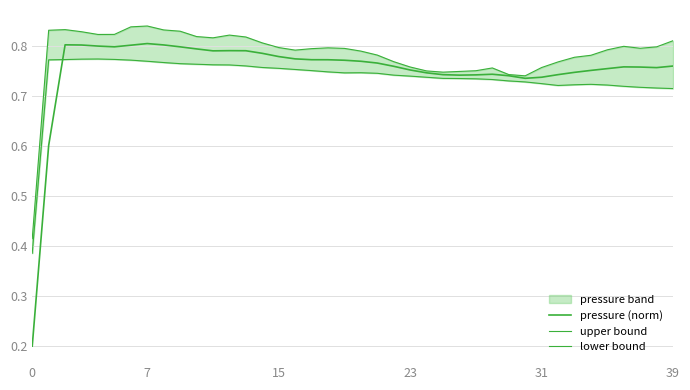

At 26, list the series in order from largest to smallest.

upper bound, pressure (norm), lower bound